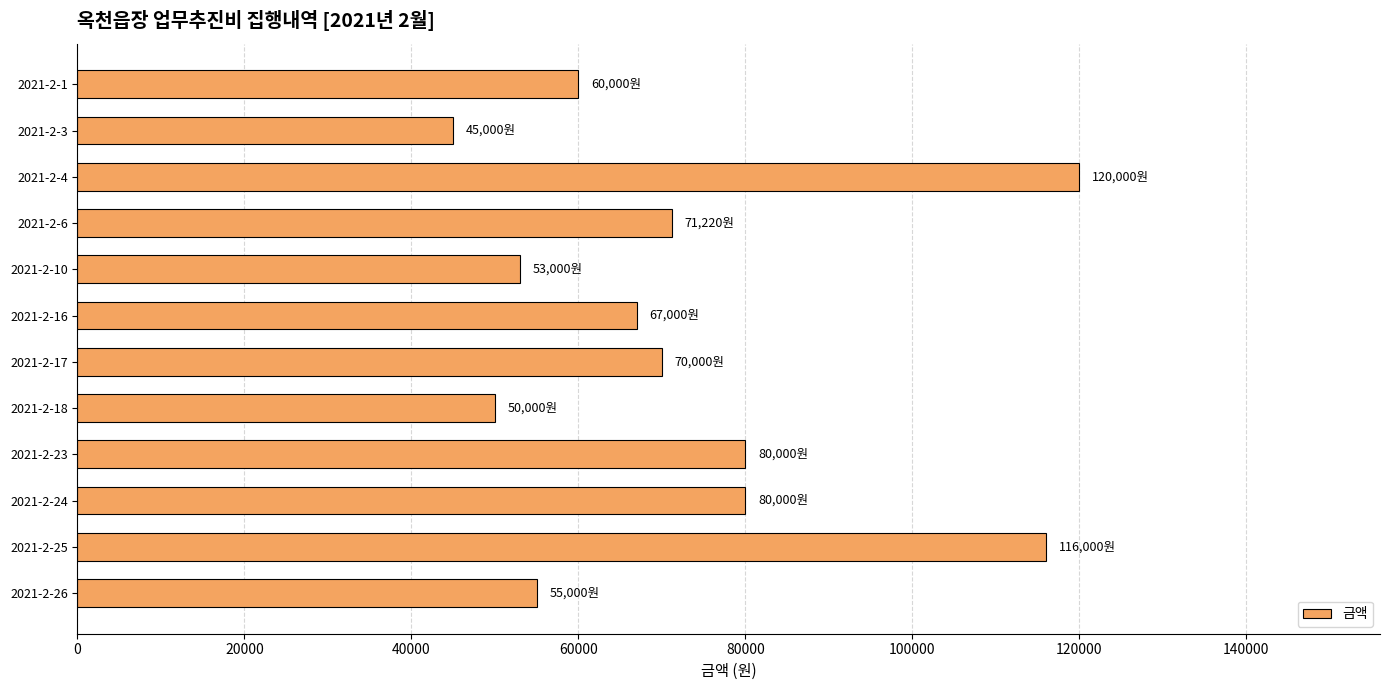

What value does the data have at 2021-2-18, to the nearest 50?

50000